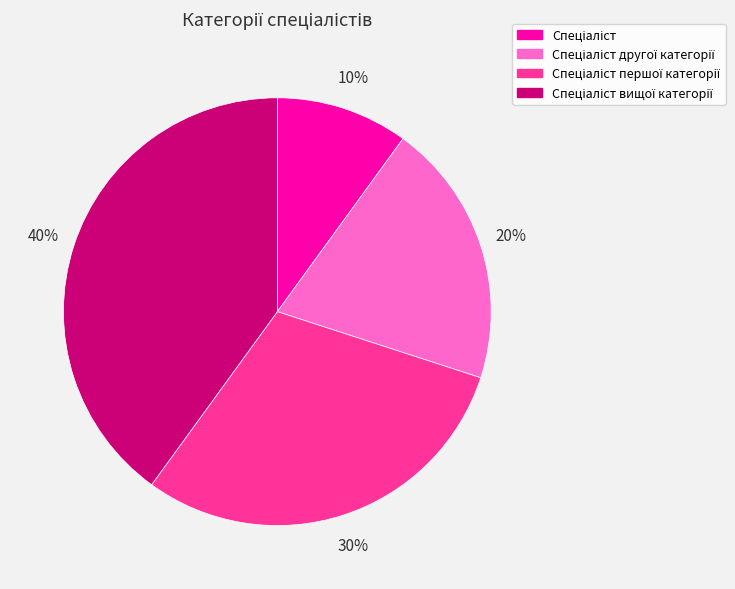

Is there a majority slice in this chart?

No